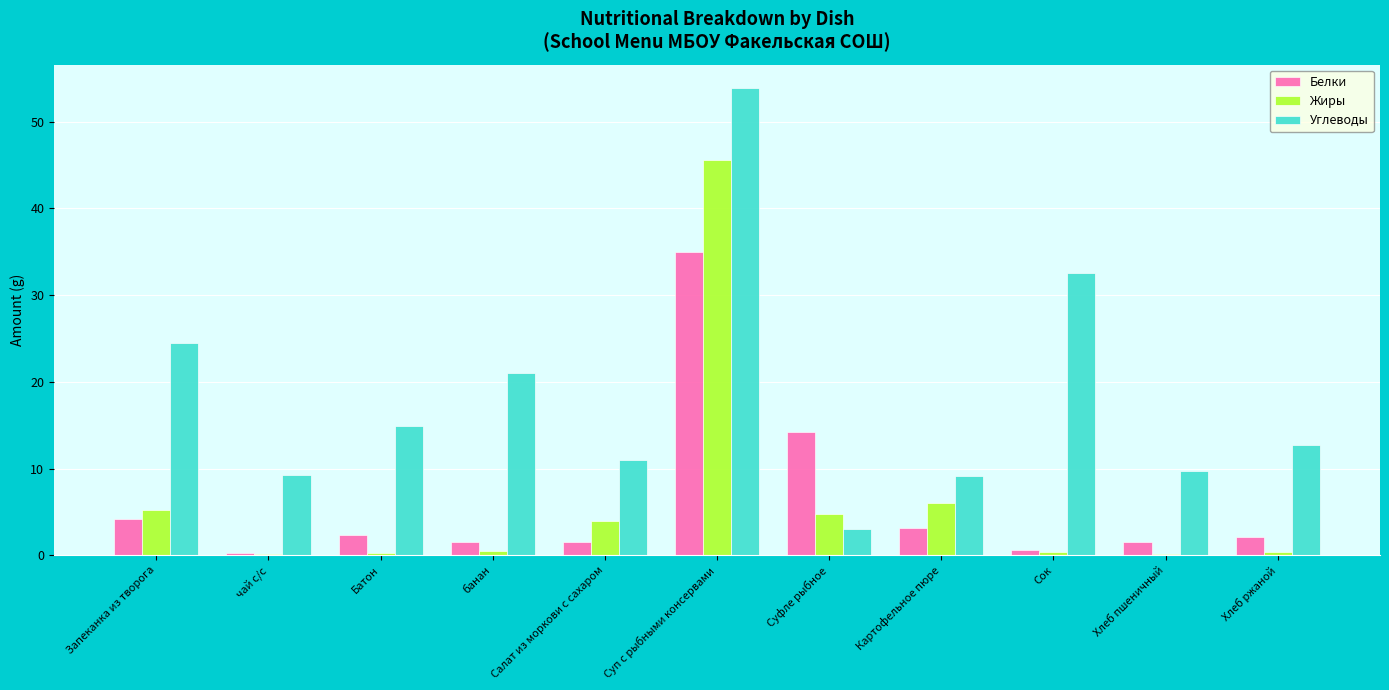

Which series has the largest total across all categories?

Углеводы